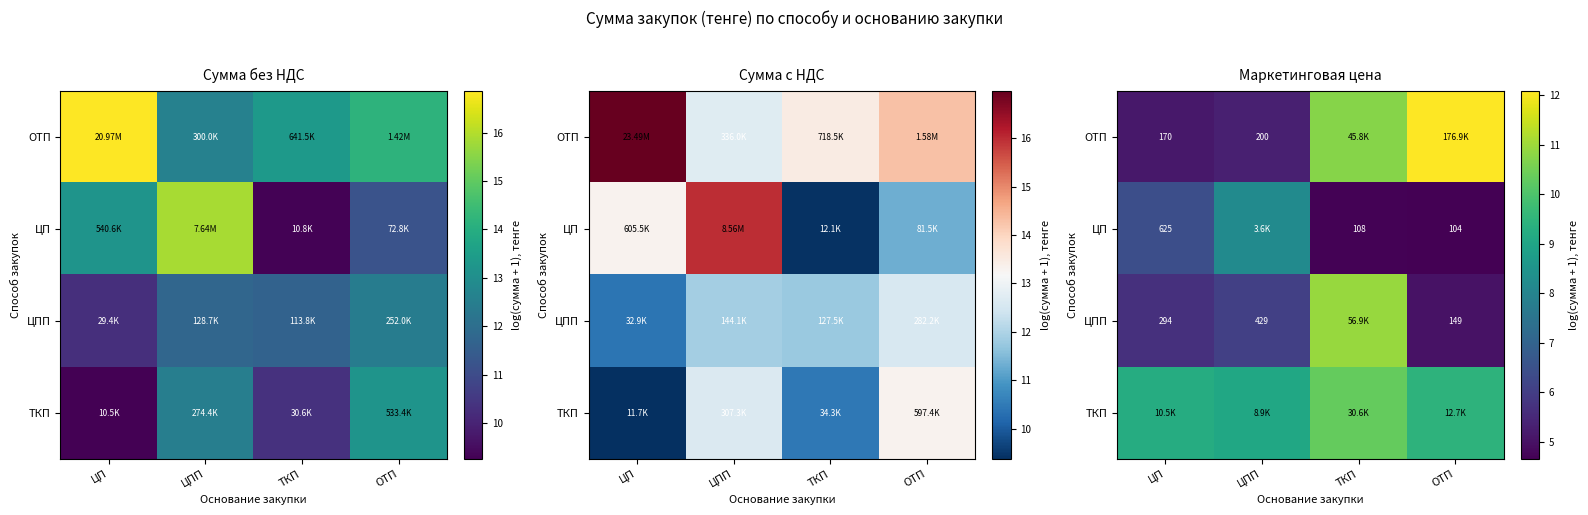

Which category has the highest value in the ЦПП series?

ТКП